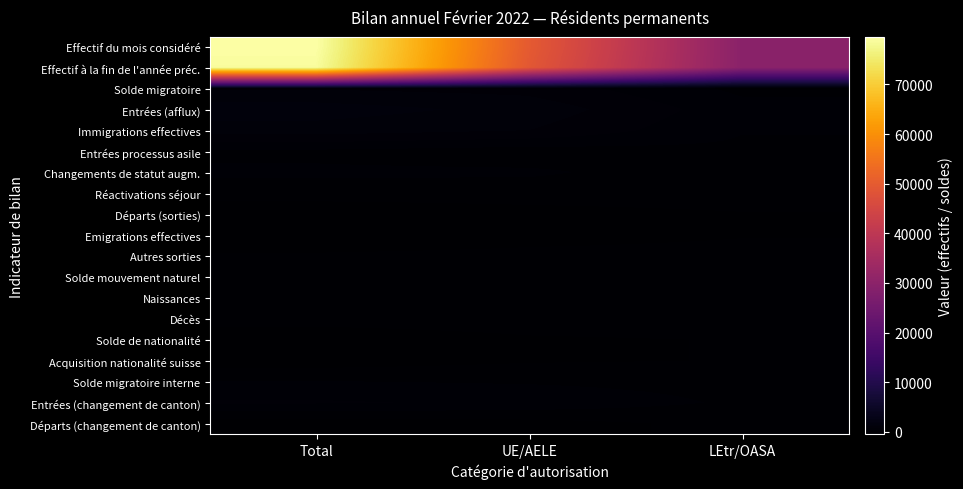

Reading right to left, list all the values displayed in this chart.

Effectif du mois considéré: LEtr/OASA=29755	UE/AELE=49803	Total=79558
Effectif à la fin de l'année préc.: LEtr/OASA=29727	UE/AELE=49136	Total=78863
Solde migratoire: LEtr/OASA=83	UE/AELE=669	Total=752
Entrées (afflux): LEtr/OASA=275	UE/AELE=988	Total=1263
Immigrations effectives: LEtr/OASA=176	UE/AELE=786	Total=962
Entrées processus asile: LEtr/OASA=96	UE/AELE=1	Total=97
Changements de statut augm.: LEtr/OASA=3	UE/AELE=201	Total=204
Réactivations séjour: LEtr/OASA=25	UE/AELE=28	Total=53
Départs (sorties): LEtr/OASA=-174	UE/AELE=-292	Total=-466
Emigrations effectives: LEtr/OASA=-174	UE/AELE=-290	Total=-464
Autres sorties: LEtr/OASA=-43	UE/AELE=-55	Total=-98
Solde mouvement naturel: LEtr/OASA=38	UE/AELE=57	Total=95
Naissances: LEtr/OASA=57	UE/AELE=86	Total=143
Décès: LEtr/OASA=-19	UE/AELE=-29	Total=-48
Solde de nationalité: LEtr/OASA=-143	UE/AELE=-185	Total=-328
Acquisition nationalité suisse: LEtr/OASA=-143	UE/AELE=-185	Total=-328
Solde migratoire interne: LEtr/OASA=48	UE/AELE=124	Total=172
Entrées (changement de canton): LEtr/OASA=107	UE/AELE=405	Total=512
Départs (changement de canton): LEtr/OASA=-59	UE/AELE=-281	Total=-340